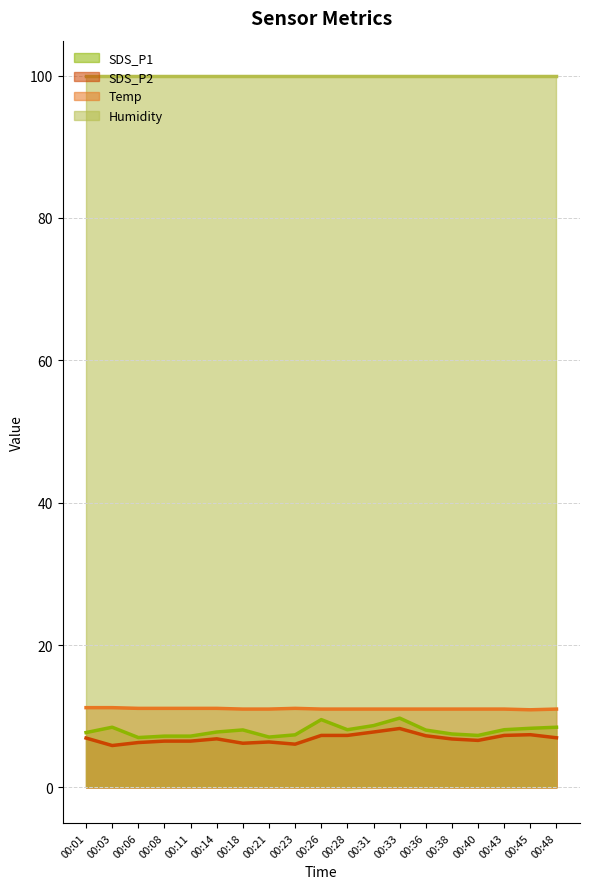

What is the total value across all series at 00:23?

124.5